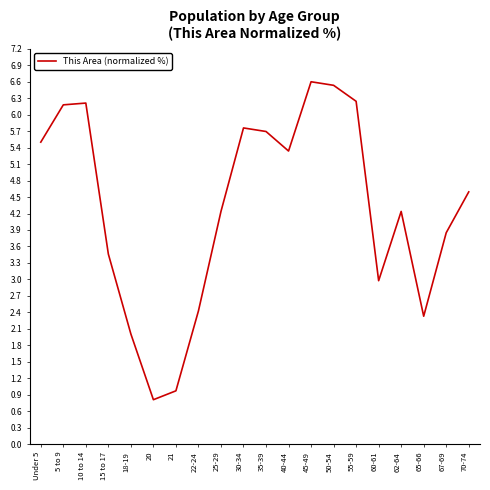

Which has a higher value, Under 5 or 20?

Under 5